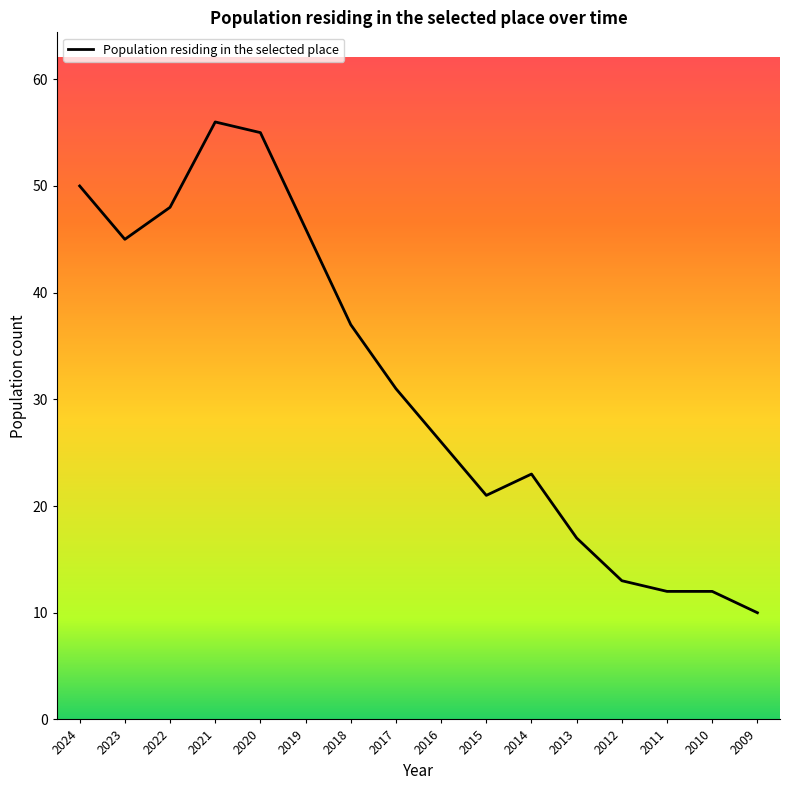

Reading right to left, extract all data points from this chart.

10	12	12	13	17	23	21	26	31	37	46	55	56	48	45	50